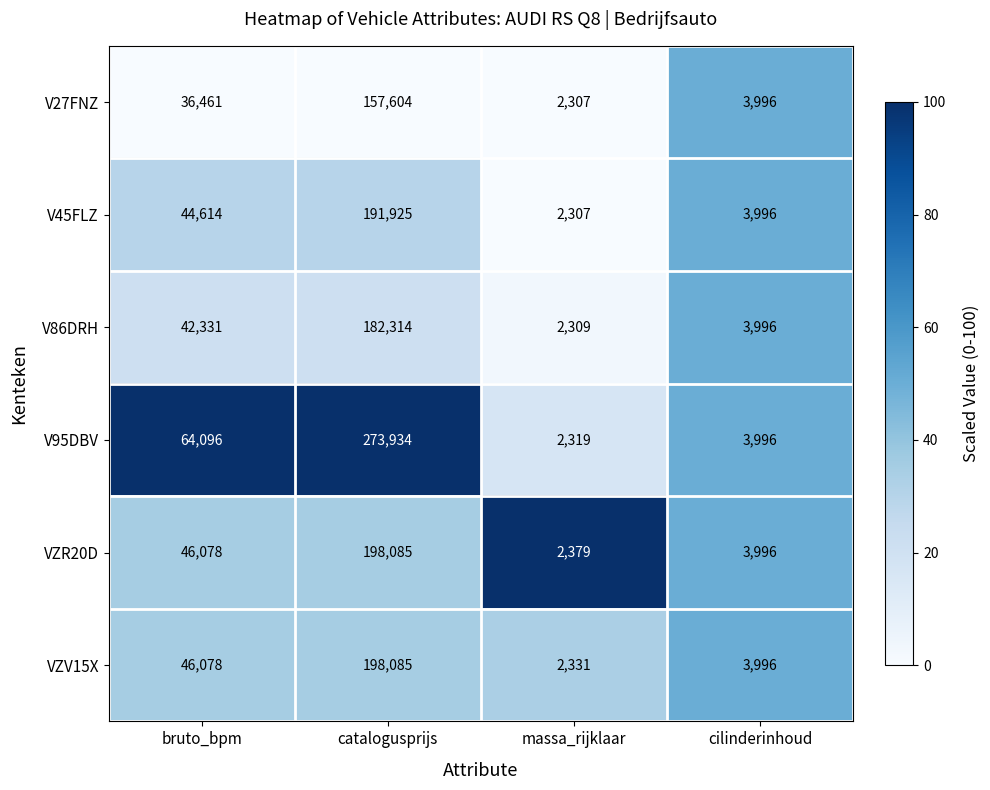

What is the sum of the V45FLZ values at cilinderinhoud and massa_rijklaar?

6303